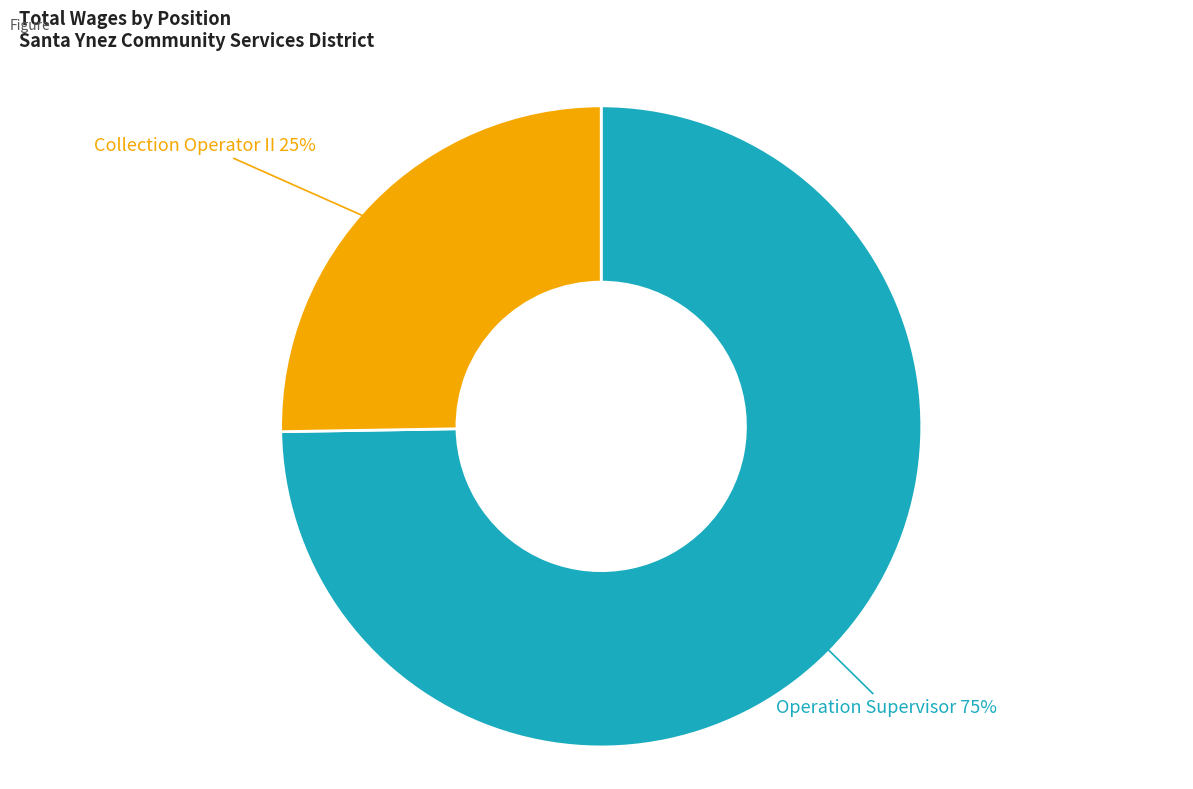

Is there any slice that represents more than half of the pie?

Yes